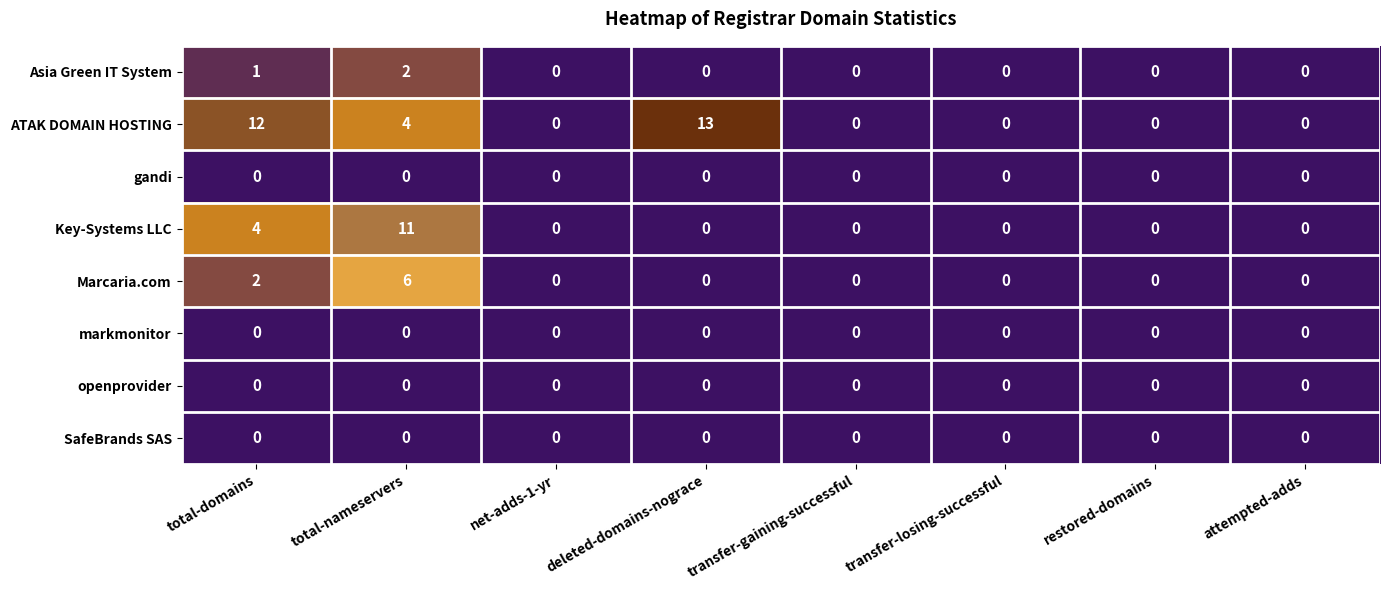

What is the maximum value shown in the chart?

13